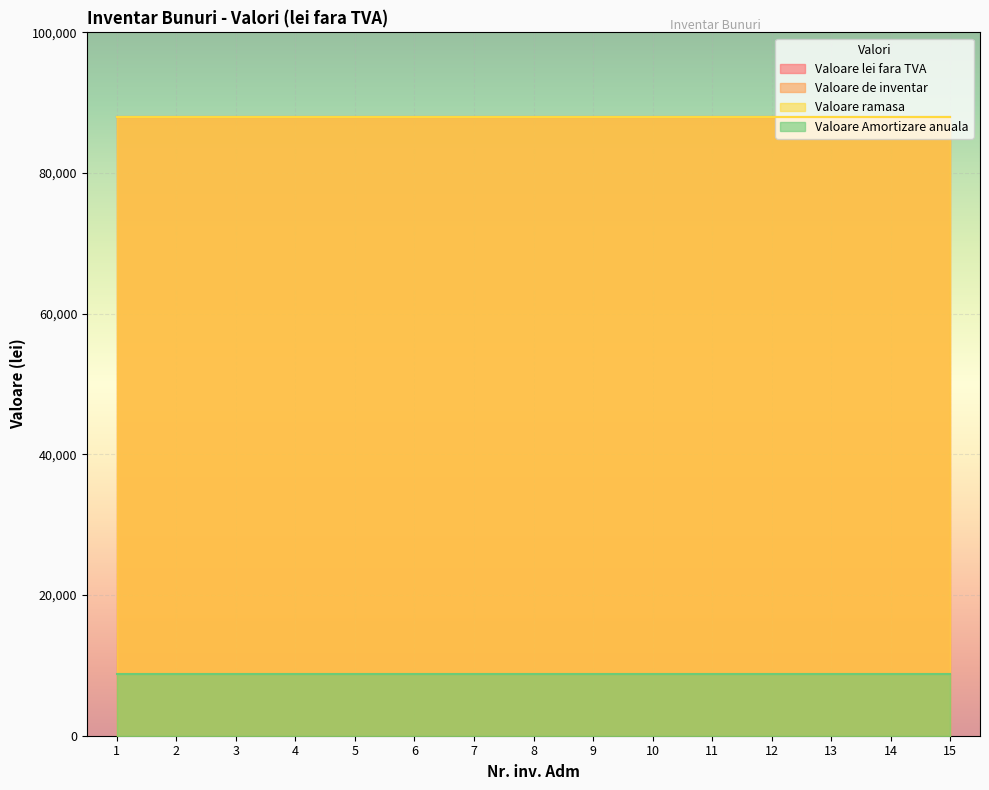

How many categories are shown in the chart?

15